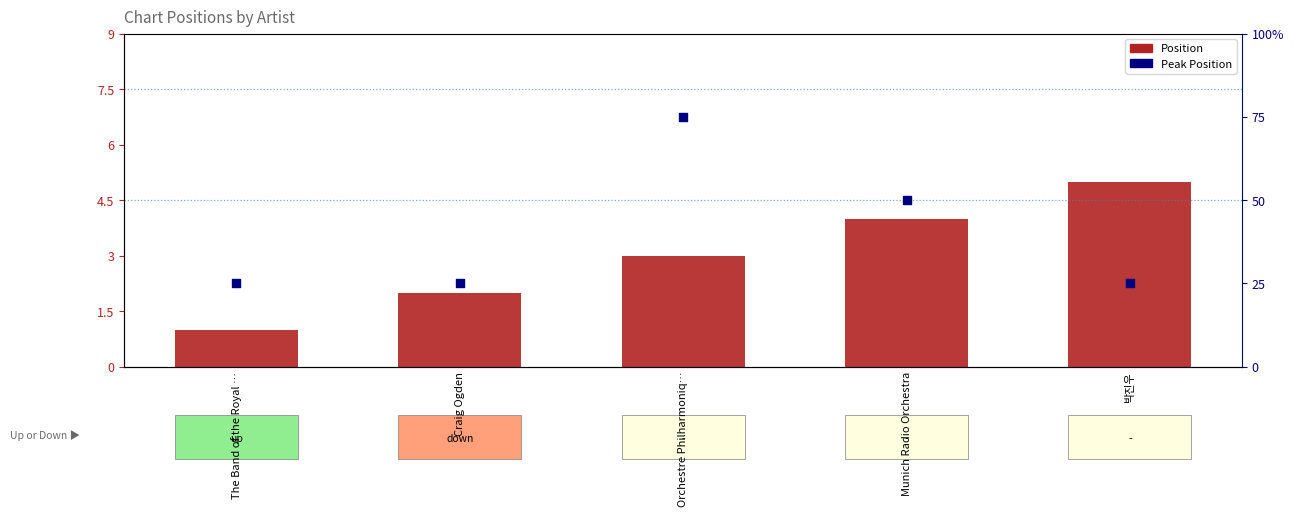

Is the value of Position at Munich Radio Orchestra greater than the value of Peak Position at Munich Radio Orchestra?

No